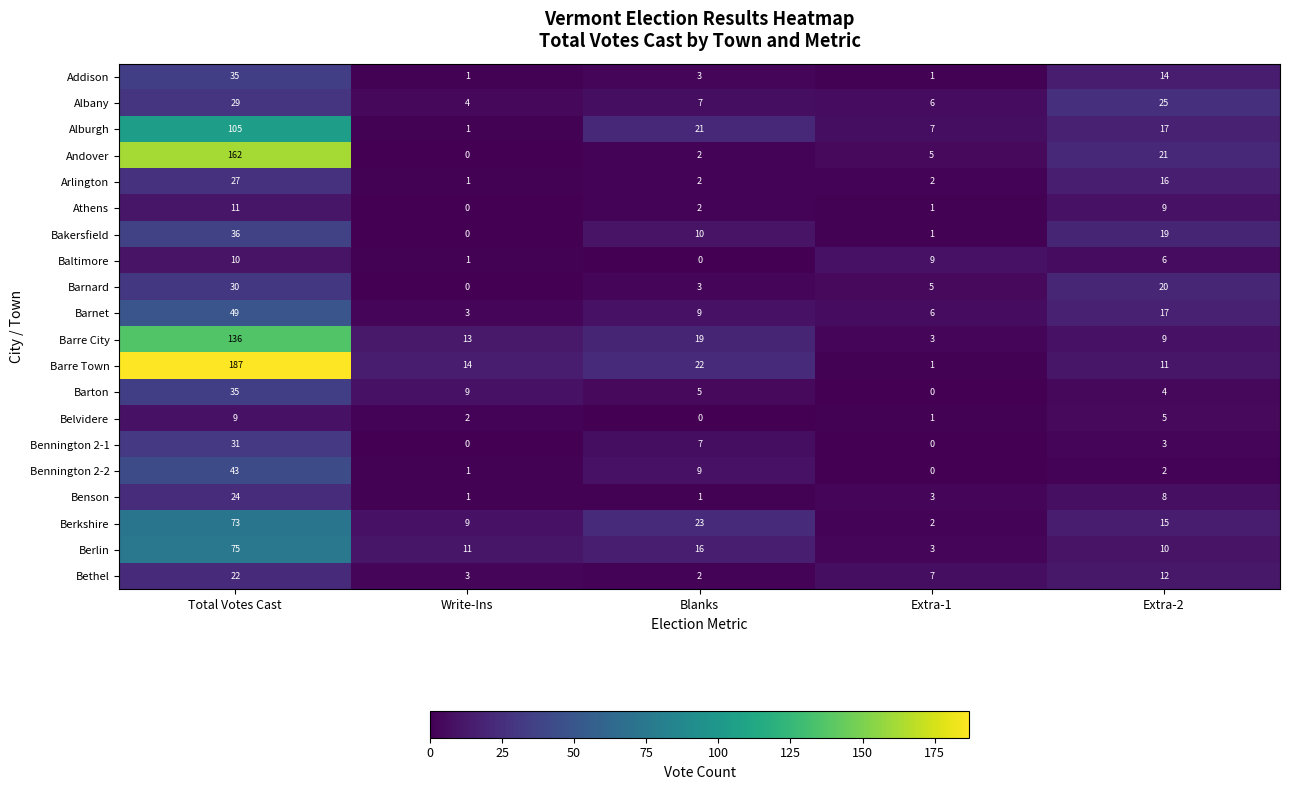

Where does the Barnet series first go above 9?

Total Votes Cast